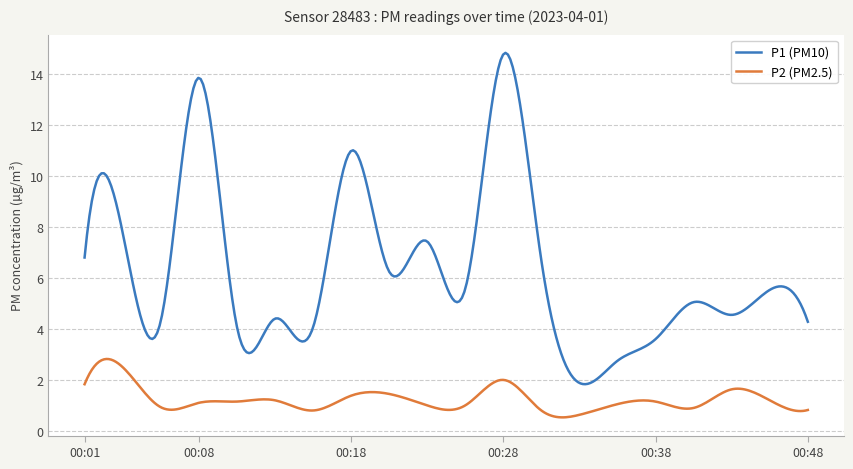

What is the minimum value shown in the chart?

0.5